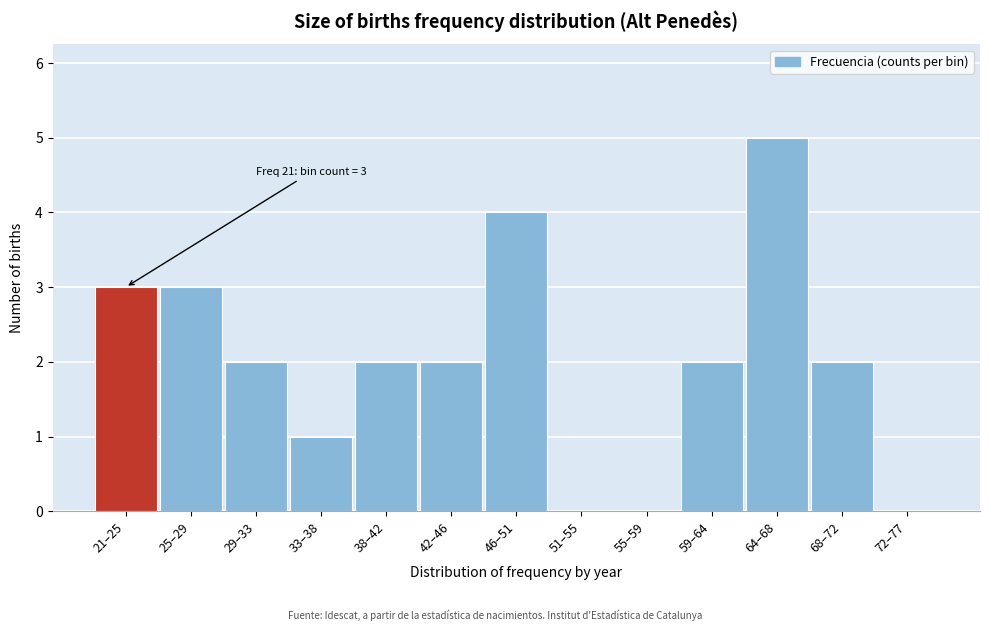

Reading left to right, transcribe all the data shown in this chart.

21–25=3	25–29=3	29–33=2	33–38=1	38–42=2	42–46=2	46–51=4	51–55=0	55–59=0	59–64=2	64–68=5	68–72=2	72–77=0